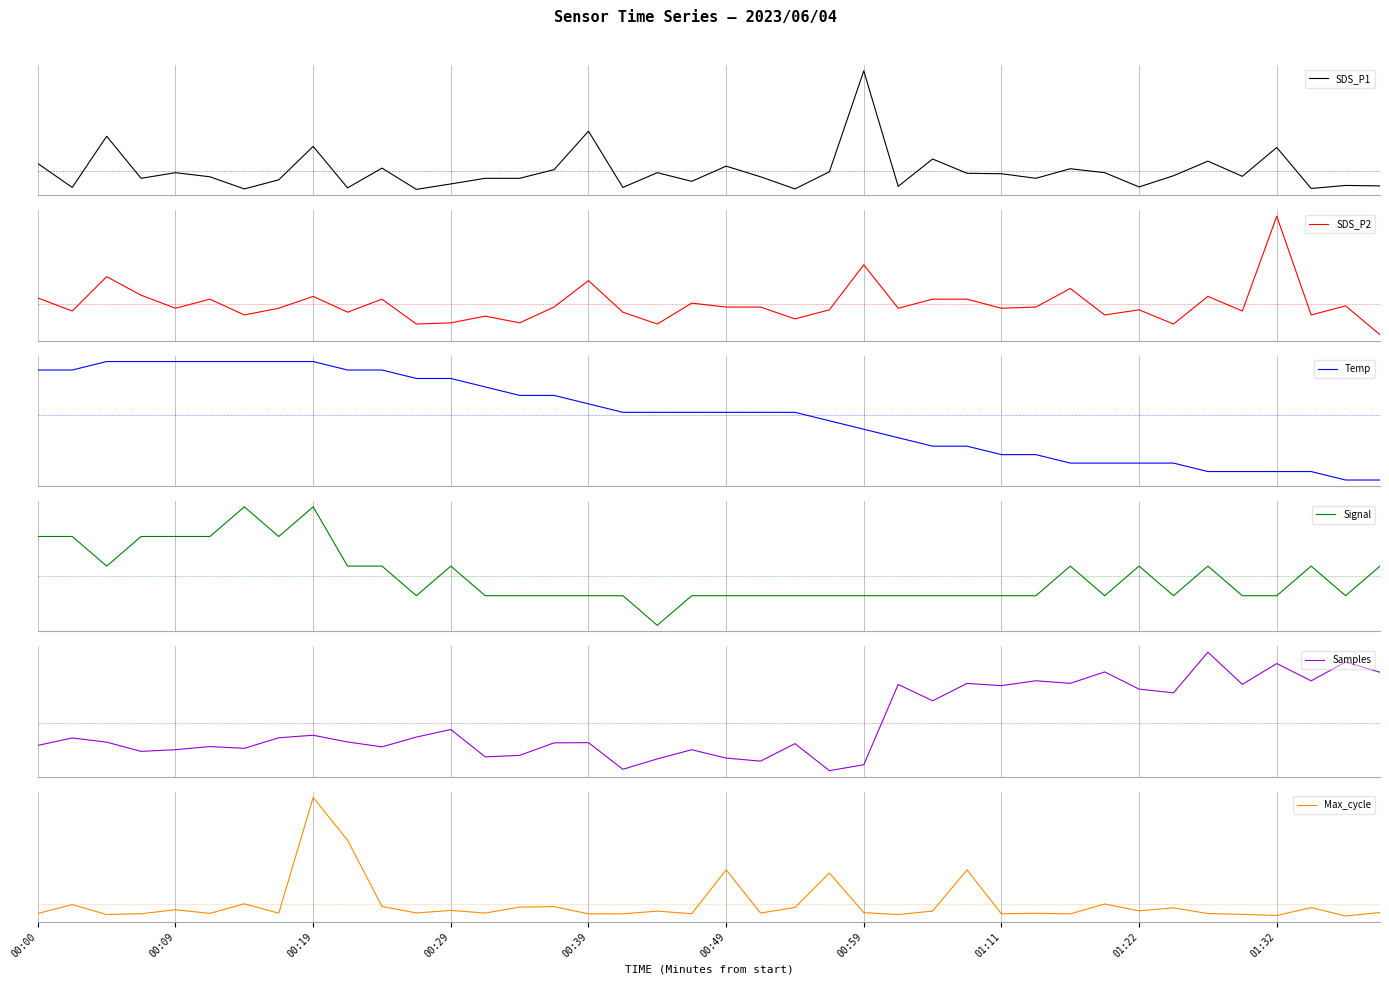

Between which two adjacent categories do SDS_P2 and Signal first intersect?

00:09 and 00:19